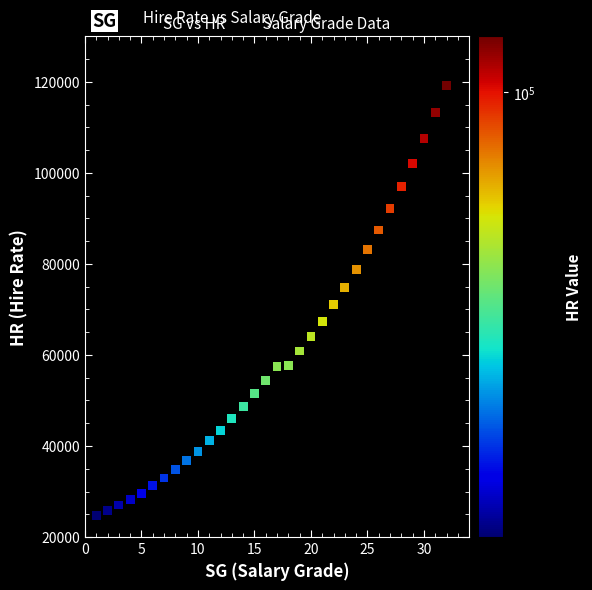

What is the range of Y values (max minus min)?

94386